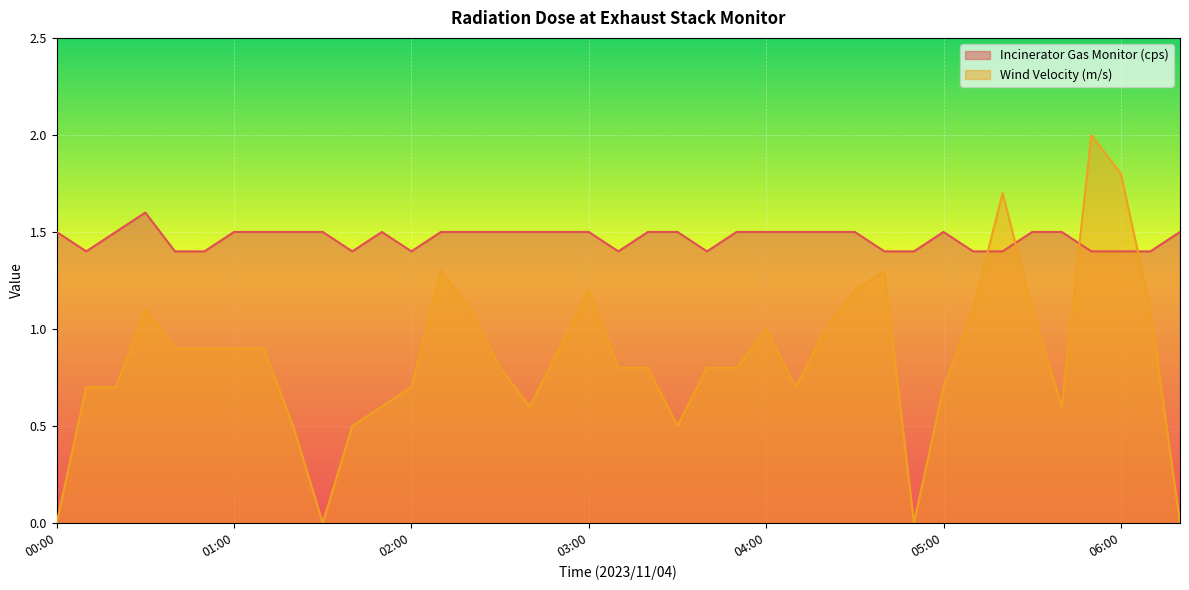

What position from the right is 05:10?

8